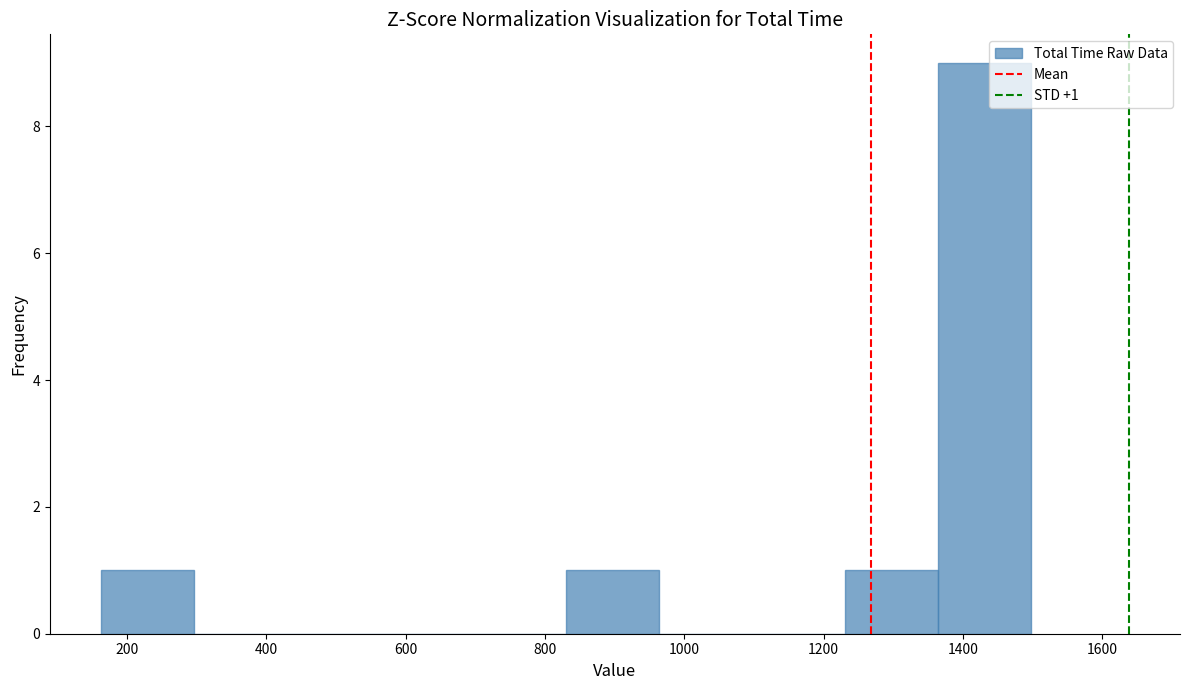

Over which range of the x-axis is the bar tallest?

1360 to 1500